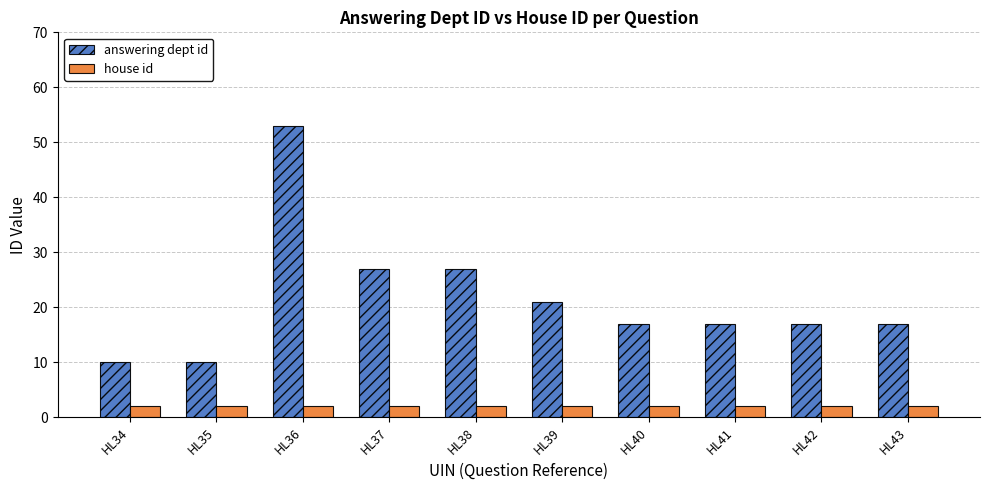

What is the difference between the answering dept id values at HL37 and HL41?

10